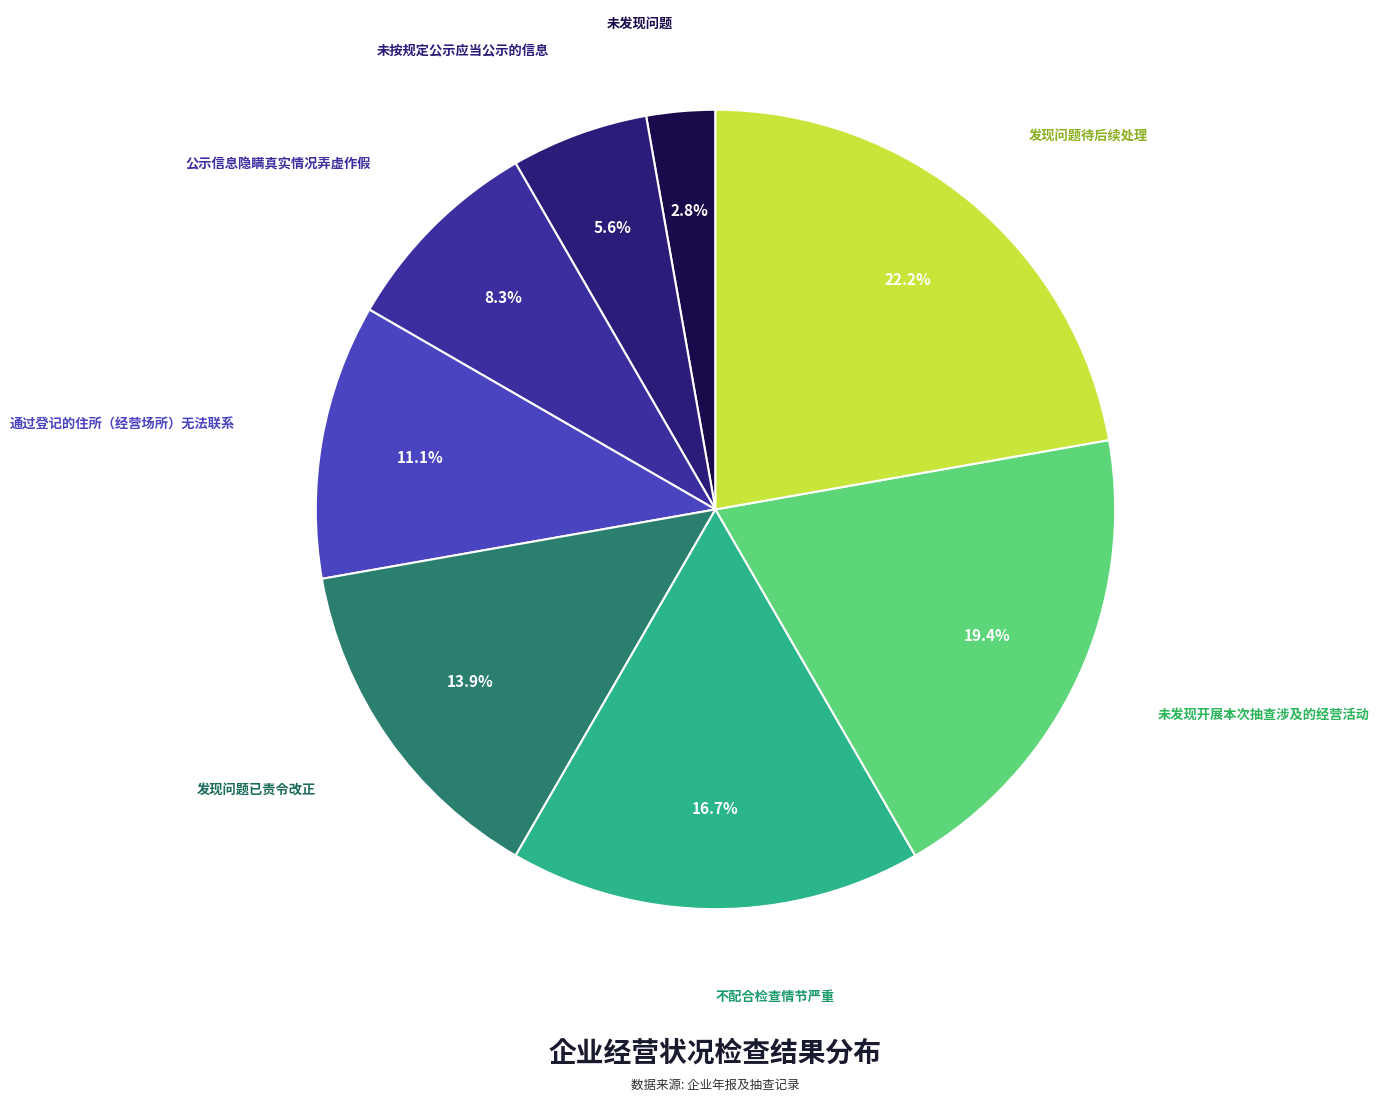

Is there a majority slice in this chart?

No